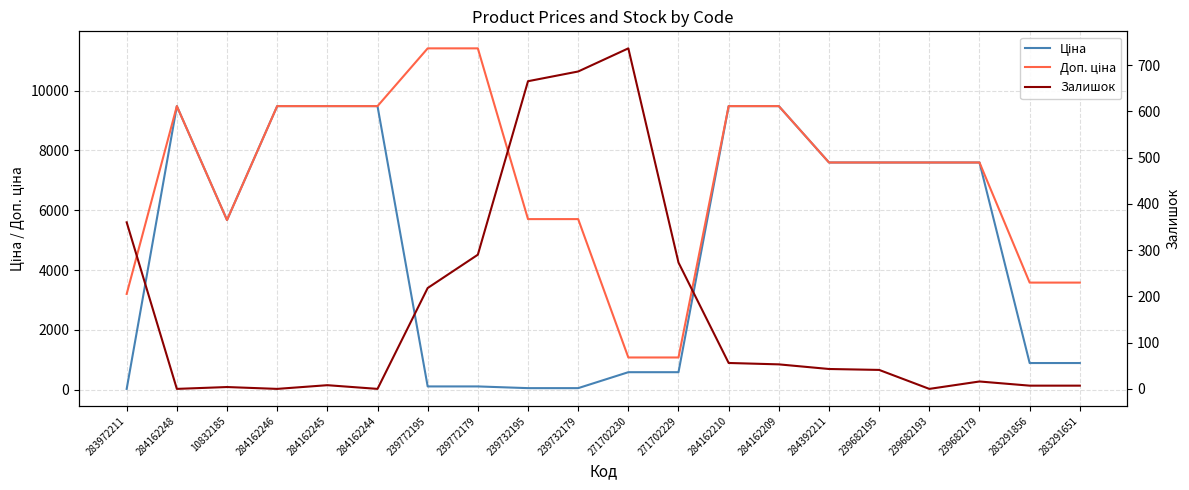

At which category does the chart reach its peak across all series?

239772195